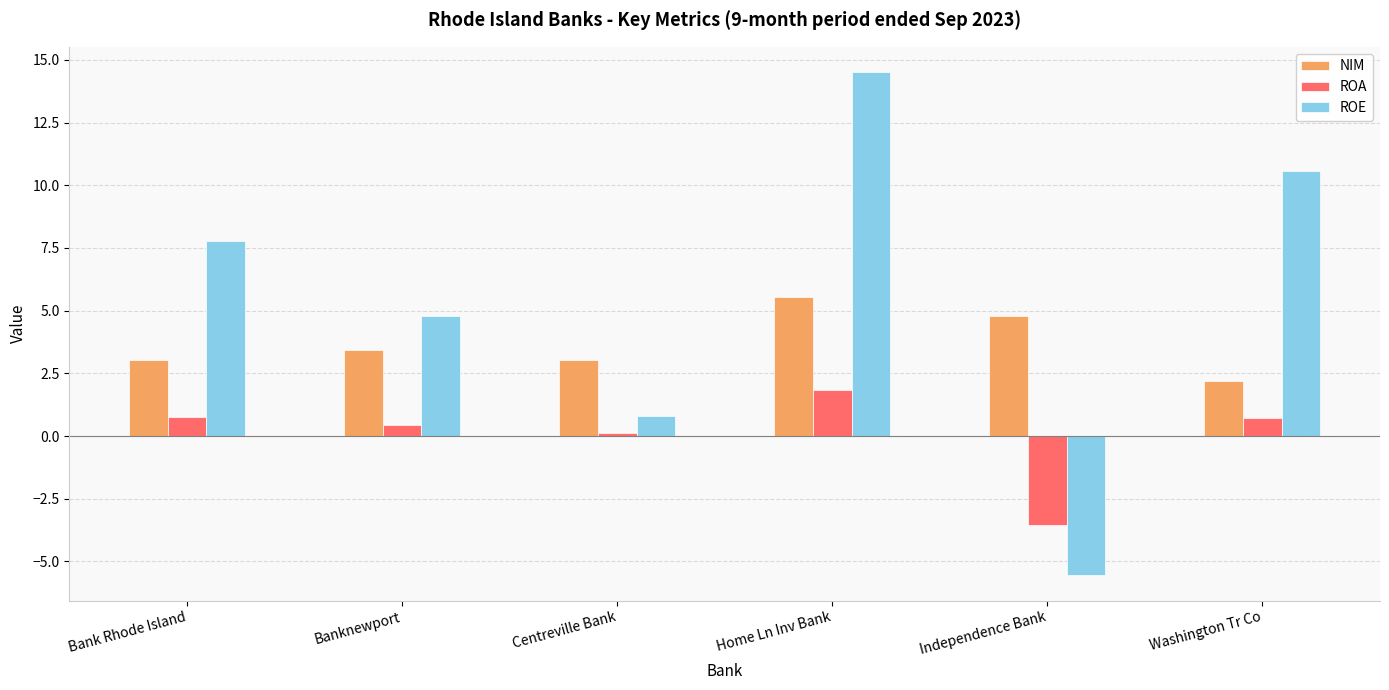

What is the difference between the second highest and second lowest values in the NIM series?

1.7